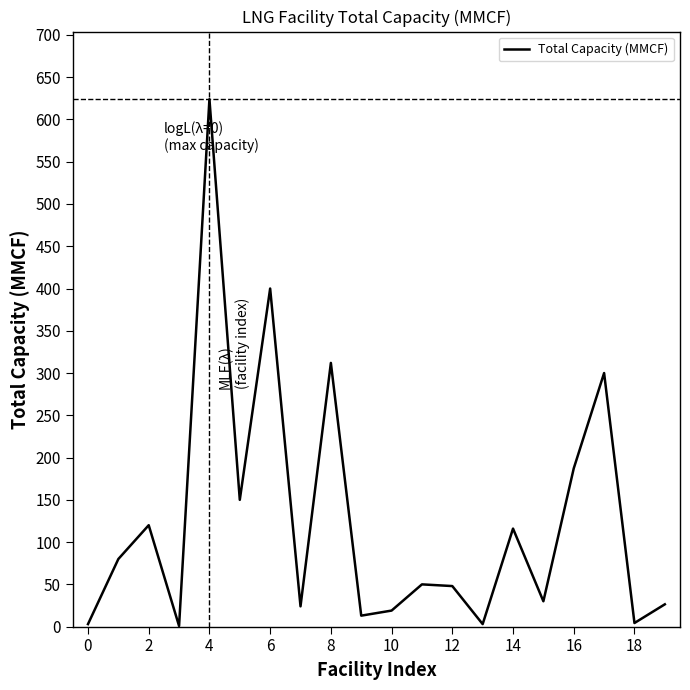

What is the smallest value displayed?

0.8